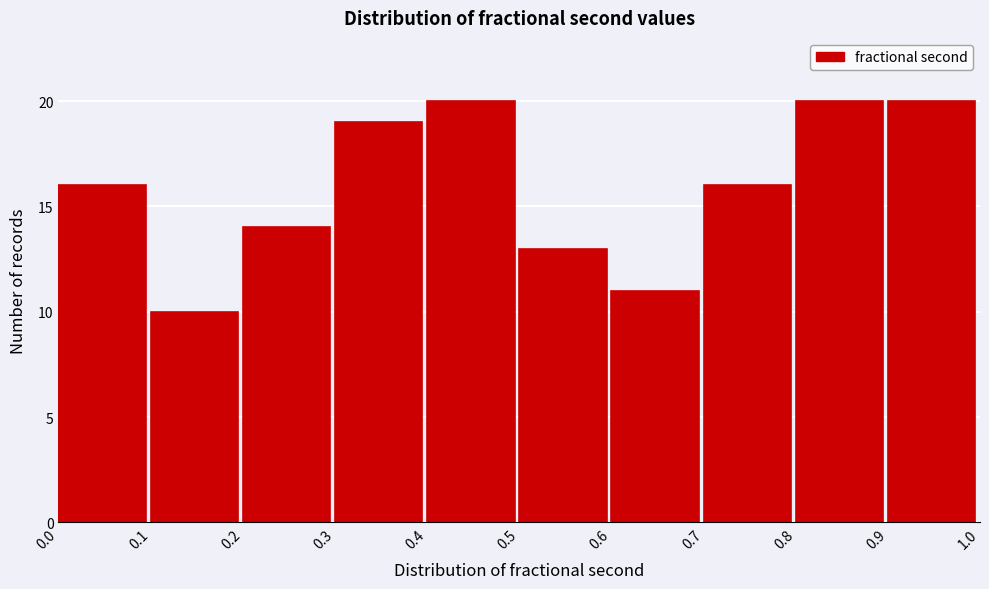

How tall is the bar that spans 0.8 to 0.9 on the x-axis? The values are not printed on the chart, so give them approximately, as read against the axis.

20